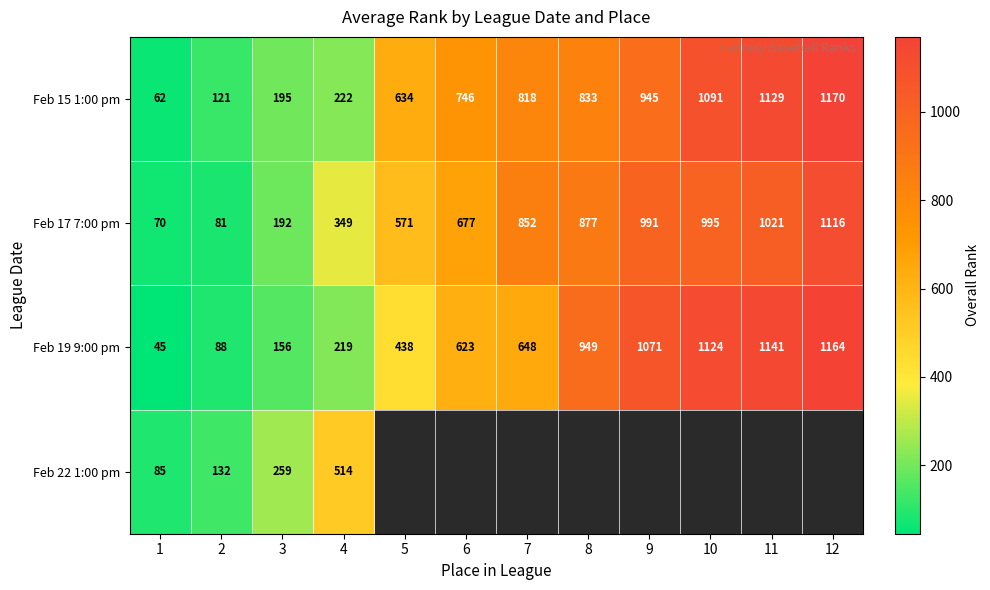

Which category has the lowest value across all series?

1